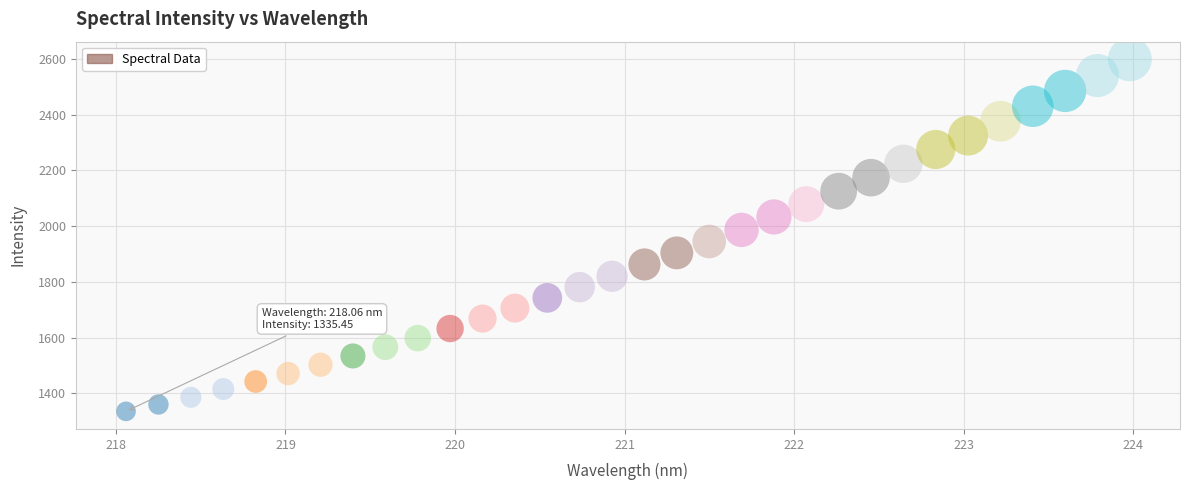

What is the range of X values (max minus min)?

5.9